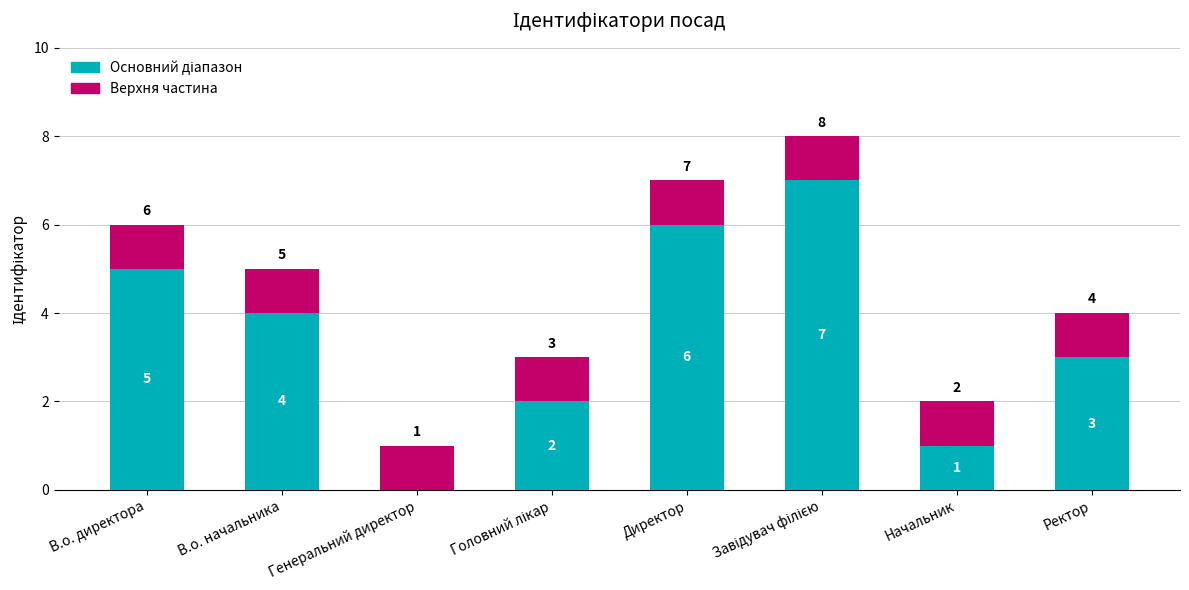

What is the total value across all series at Директор?

7